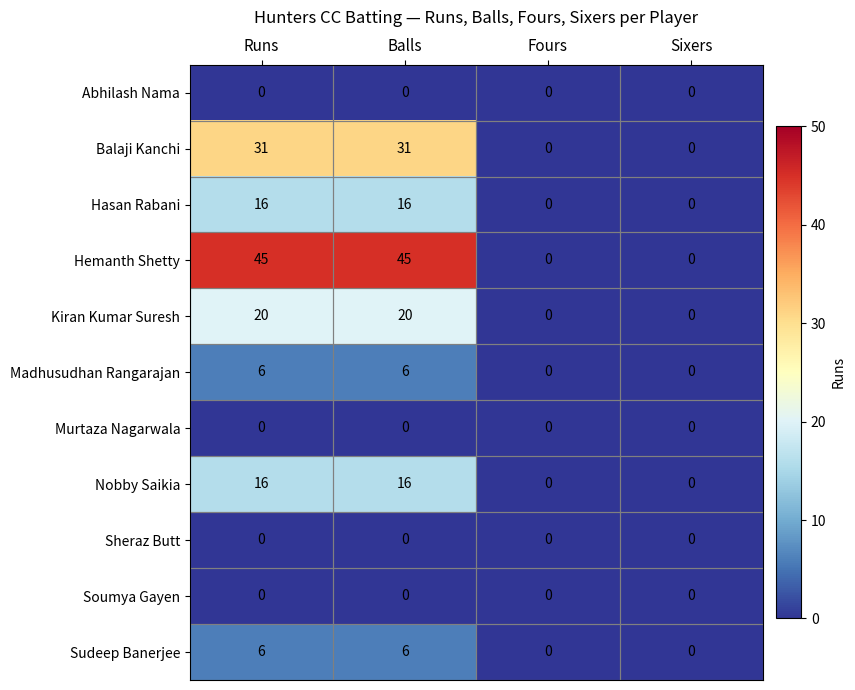

The Hasan Rabani series shows 16 at Balls. True or false?

True